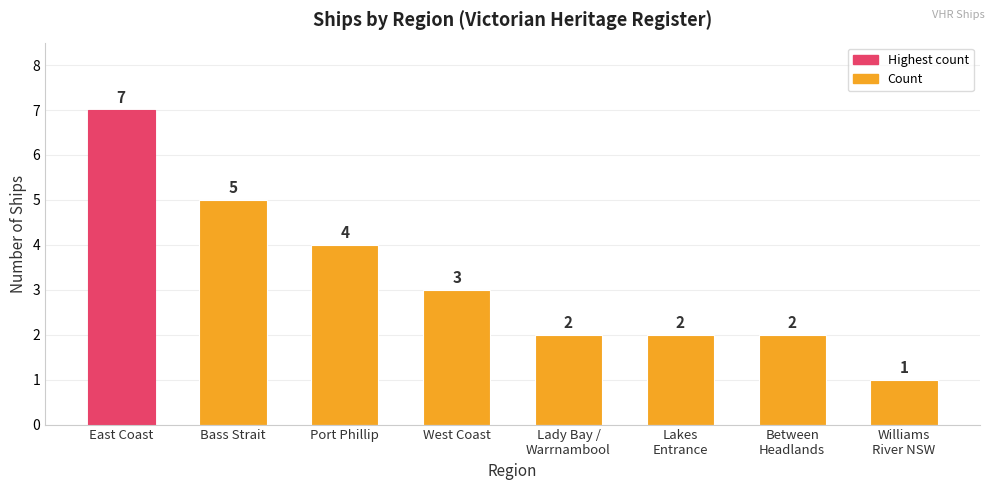

What is the difference between the values at East Coast and Lady Bay /
Warrnambool?

5